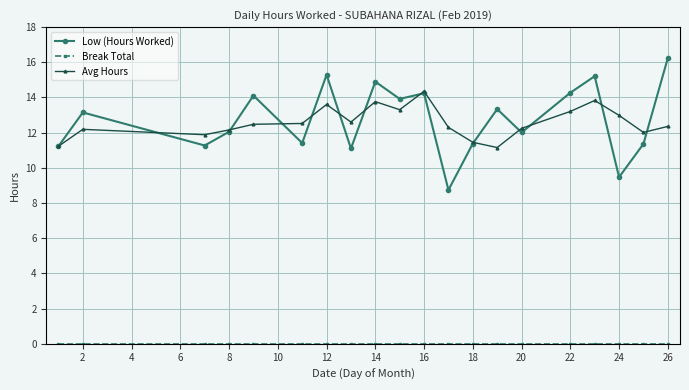

Which series has the largest range (max minus min)?

Low (Hours Worked)